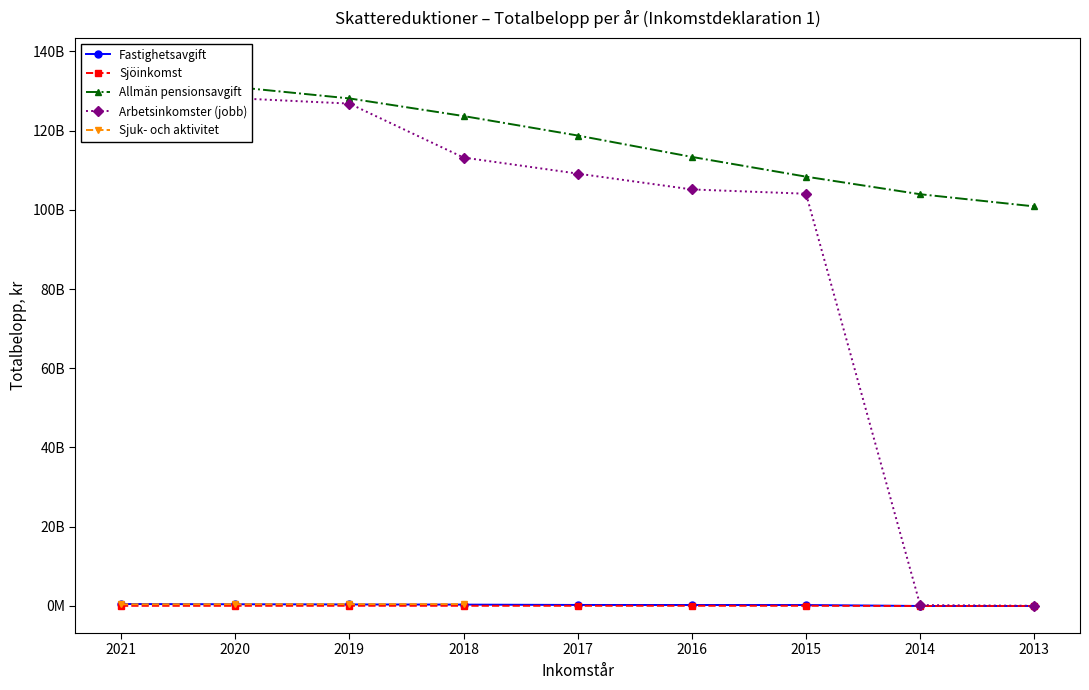

What is the sum of the Skattereduktion för allmän pensionsavgift values at 2021 and 2017?

255297272979